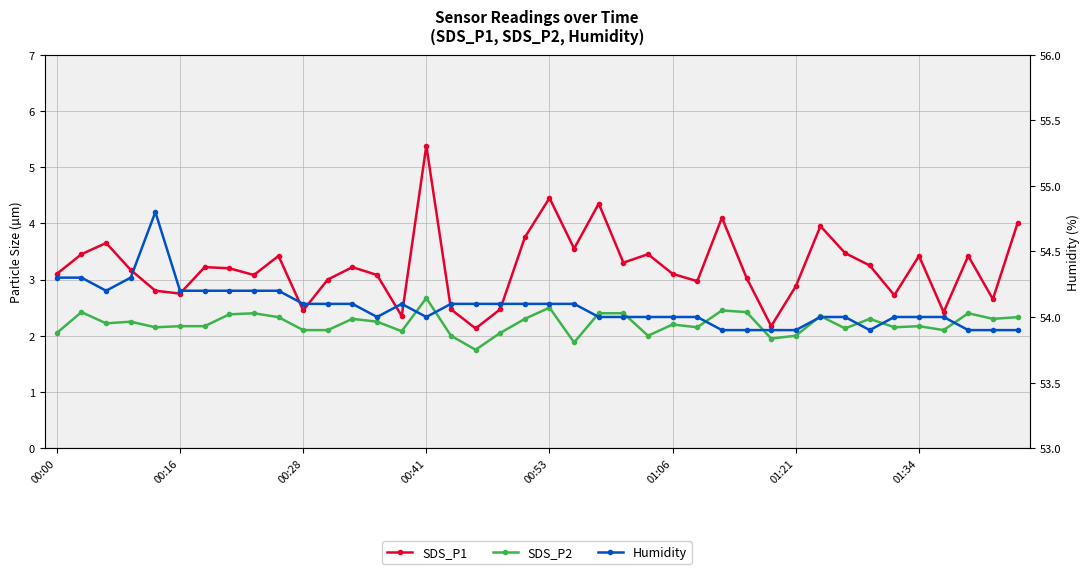

What is the average value of the Humidity series?

54.1